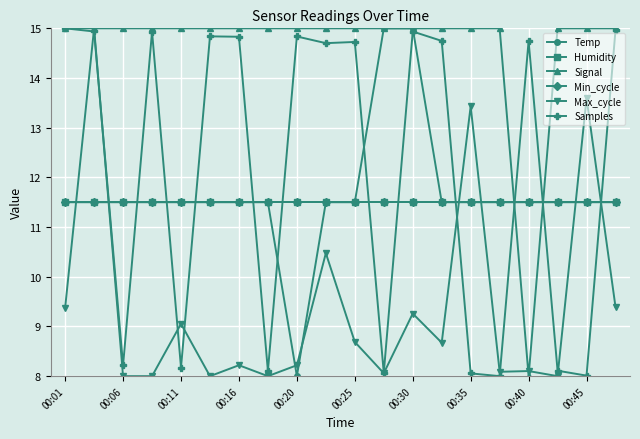

What is the sum of all Temp values?

233.5